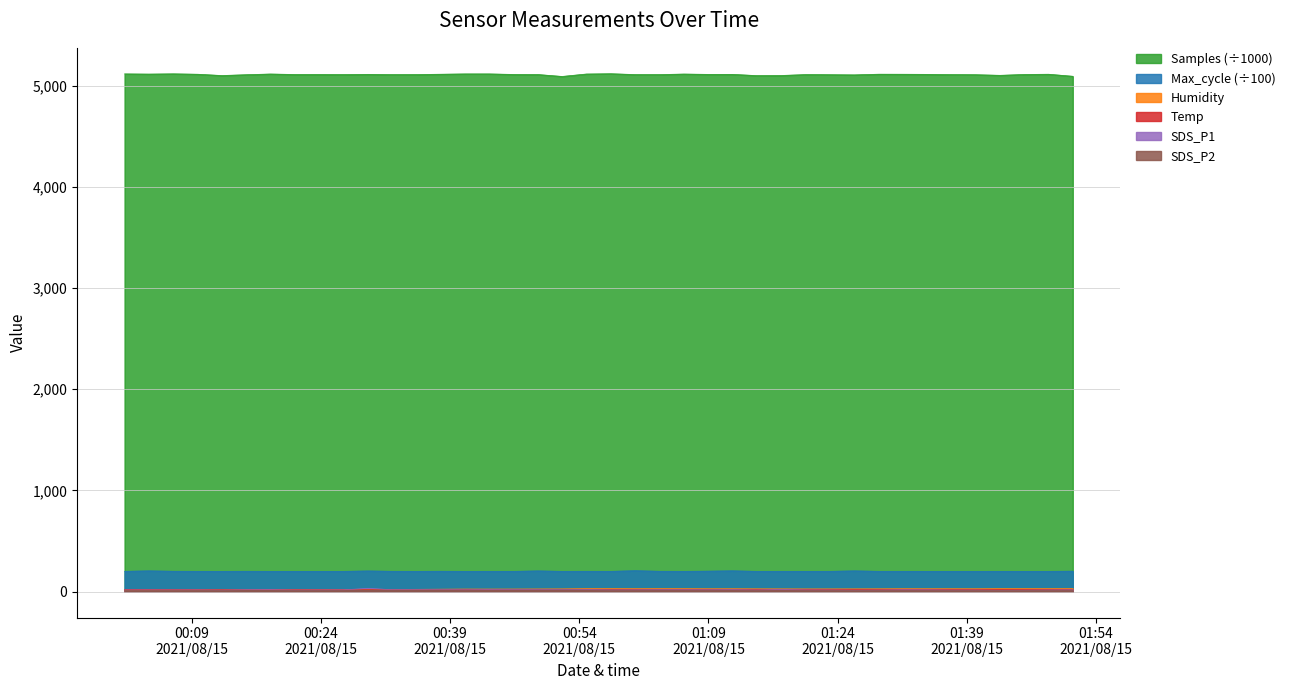

Which series has the largest total across all categories?

Samples (÷1000)